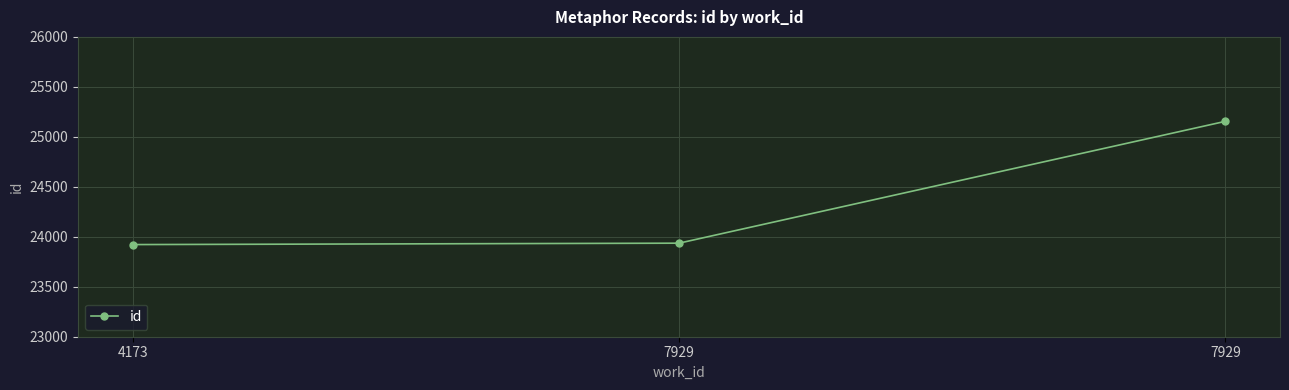

What is the ratio of the value at 7929 to the value at 4173?

1.1